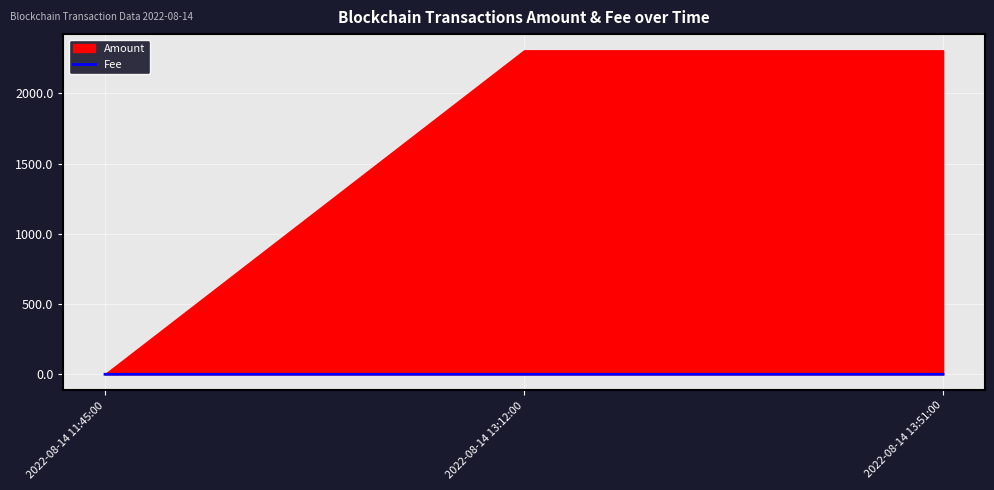

What is the sum of all values?

0.1